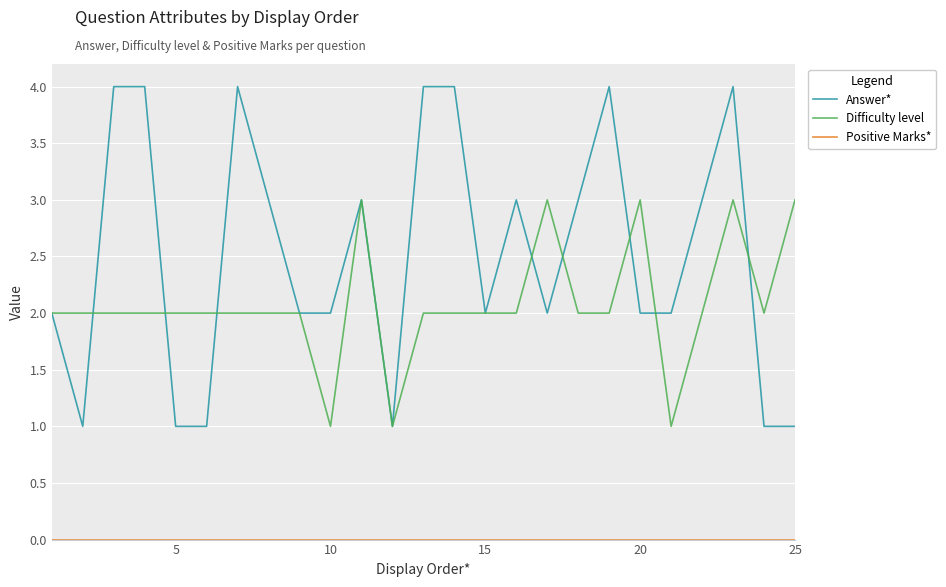

What is the highest value of the Answer* series?

4